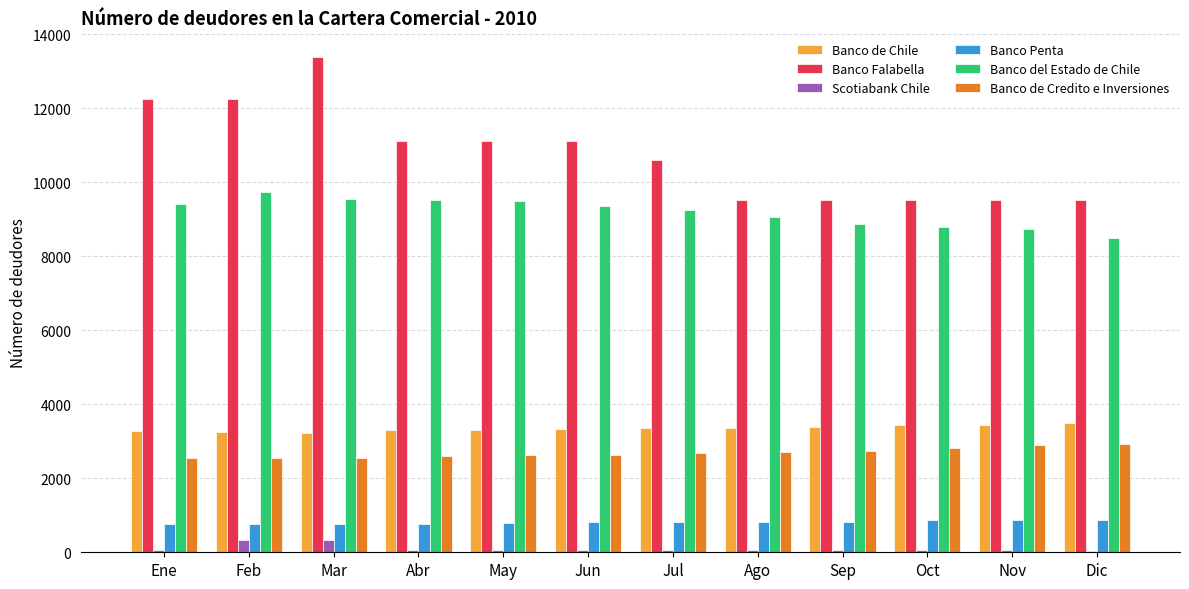

Which series changed the most between Ago and Dic?

Banco del Estado de Chile